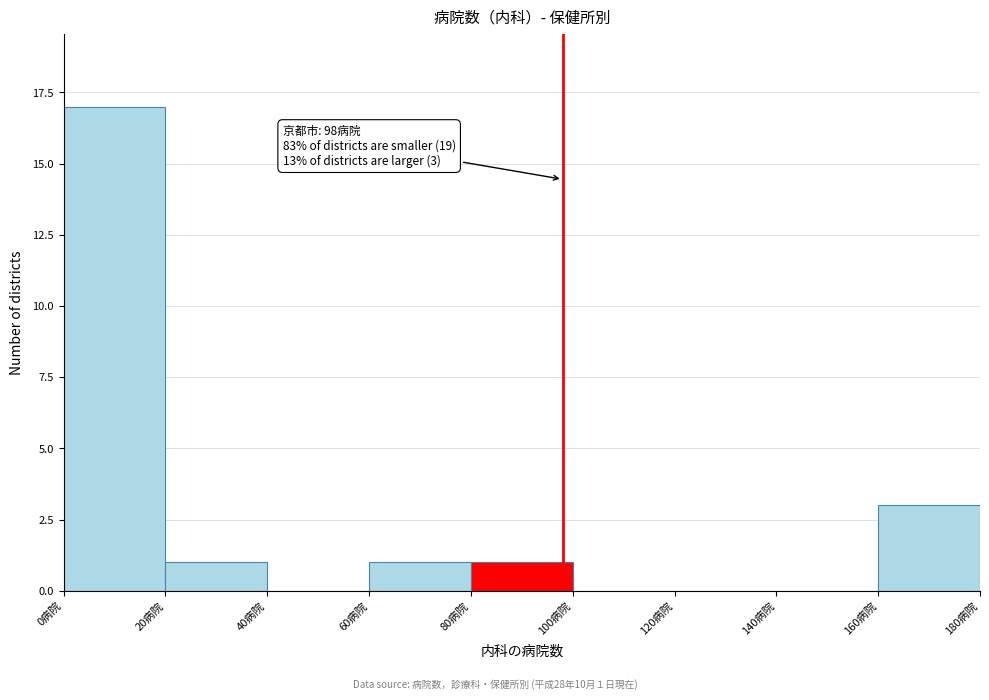

Which range on the x-axis has the tallest bar?

0 to 20